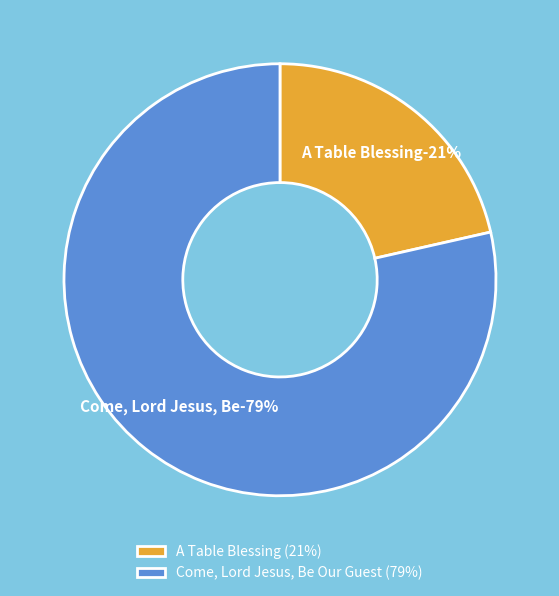

Combined, do A Table Blessing and Come, Lord Jesus, Be Our Guest account for over 50%?

Yes